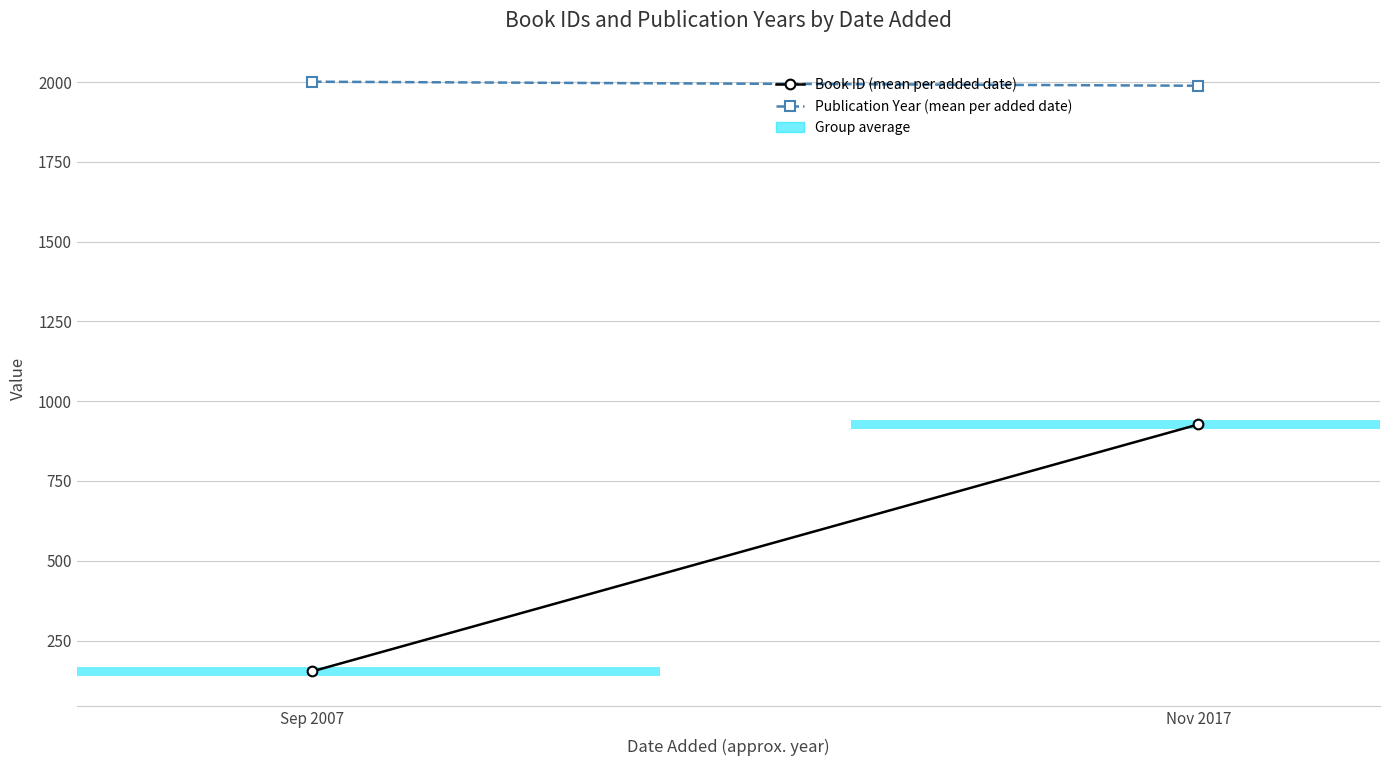

Rank the categories by Book ID (mean per added date) value from highest to lowest.

Nov 2017, Sep 2007